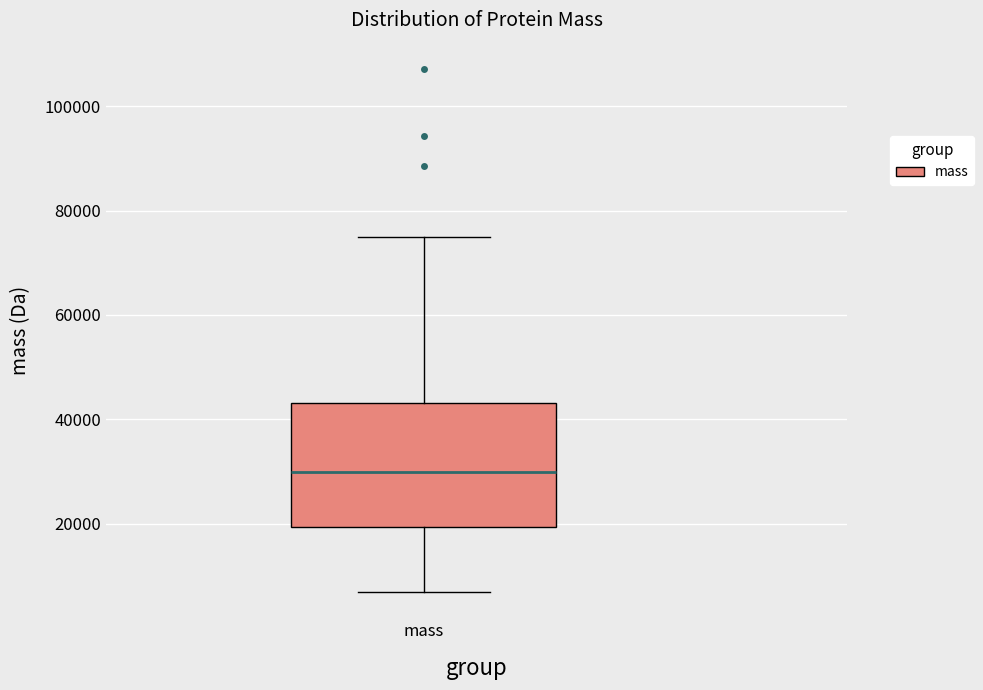

Read this box plot against the y-axis: the position of the median line, the range covered by the box, and the ends of both whiskers. The values are not printed on the chart, so give them approximately, as read against the axis.

median 30000, box 20000 to 44000, whiskers 6000 to 74000